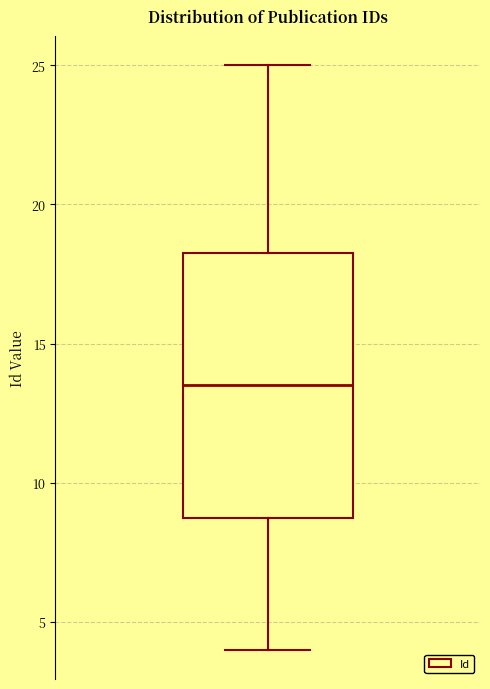

Where does the lower whisker of the box end on the y-axis? The values are not printed on the chart, so give them approximately, as read against the axis.

4.0